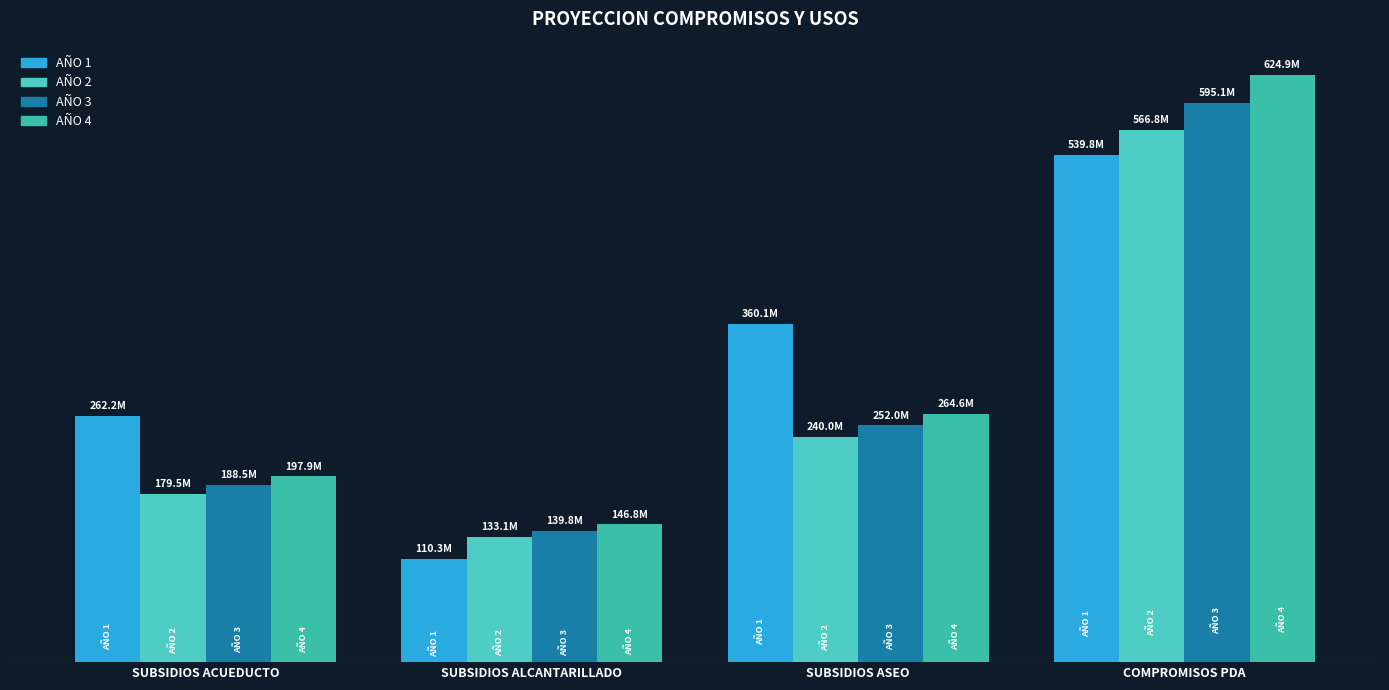

Rank the series by their maximum value, from highest to lowest.

AÑO 4, AÑO 3, AÑO 2, AÑO 1